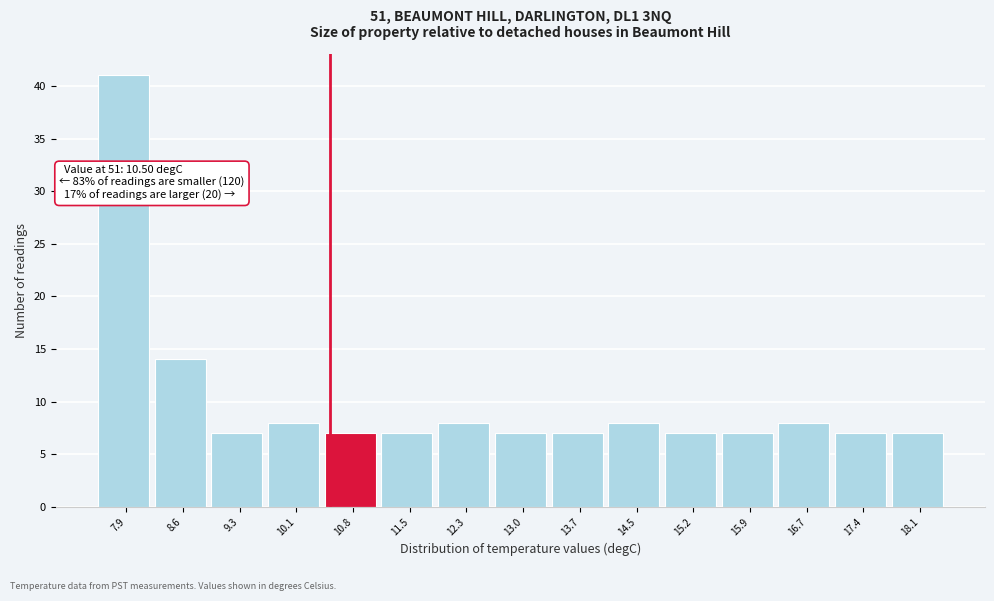

Which range on the x-axis has the tallest bar?

7.5 to 8.2